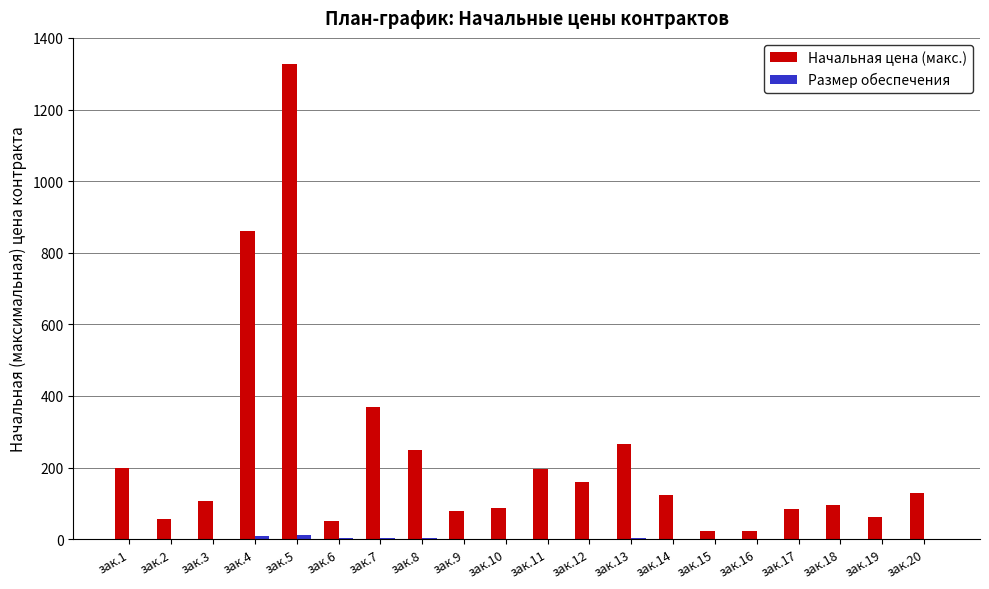

The value of Начальная цена (макс.) at зак.11 is 91.2. True or false?

False